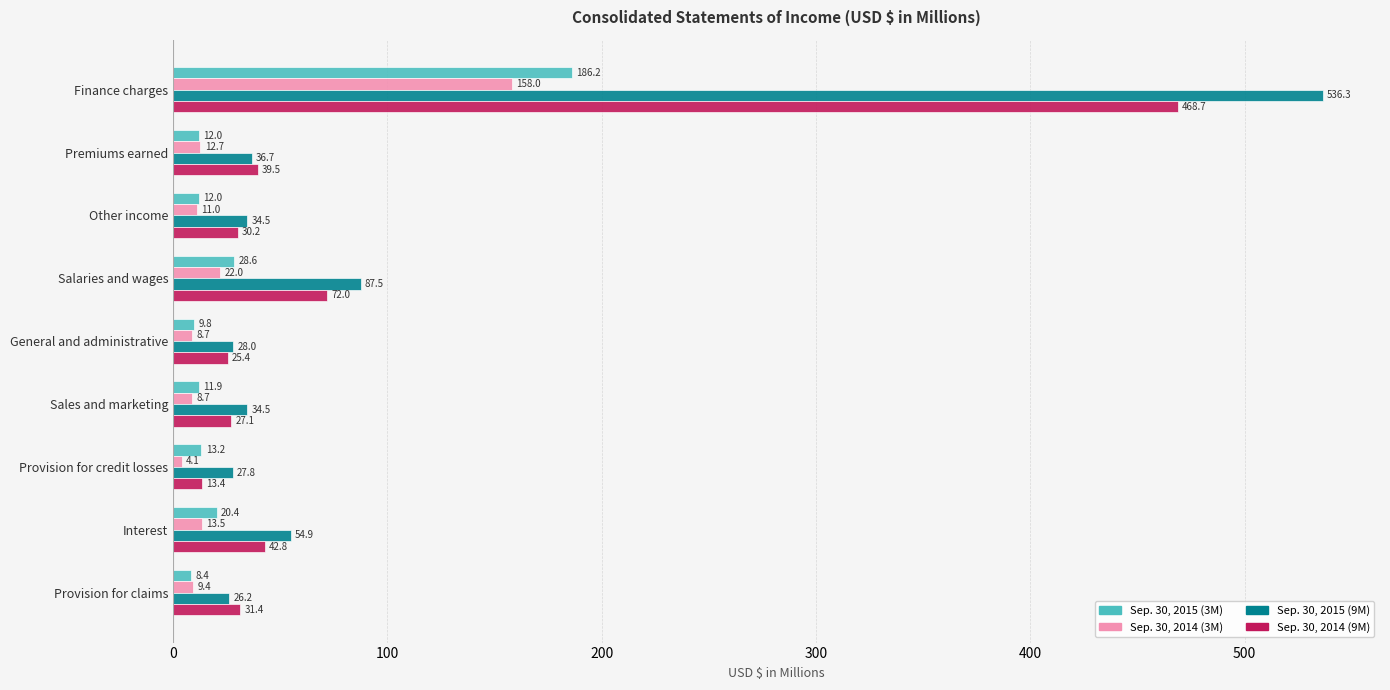

At Provision for credit losses, list the series in order from smallest to largest.

Sep. 30, 2014 (3M), Sep. 30, 2015 (3M), Sep. 30, 2014 (9M), Sep. 30, 2015 (9M)